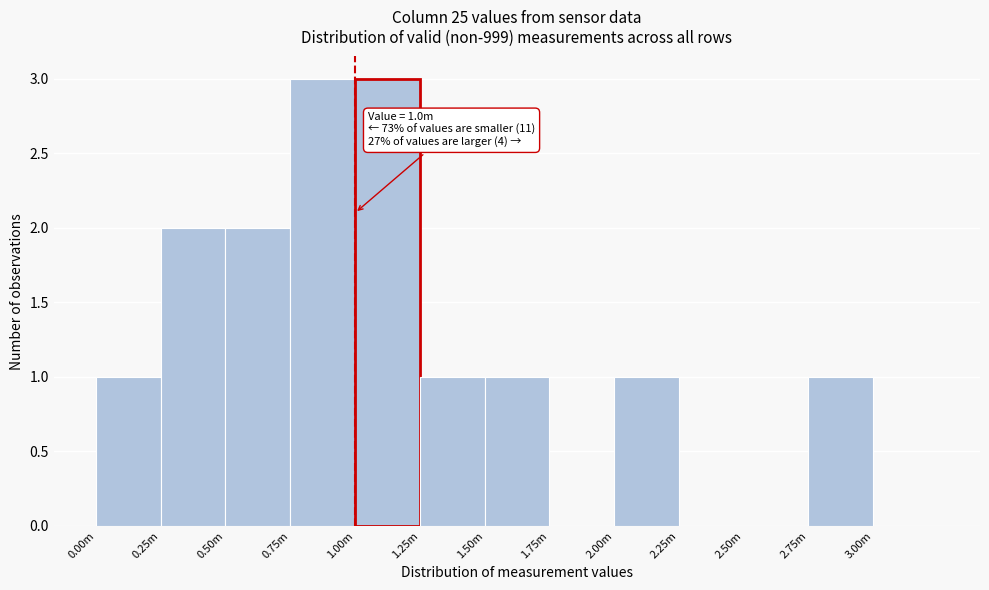

Reading right to left, extract all data points from this chart.

3.00m=0	2.75m=1	2.50m=0	2.25m=0	2.00m=1	1.75m=0	1.50m=1	1.25m=1	1.00m=3	0.75m=3	0.50m=2	0.25m=2	0.00m=1